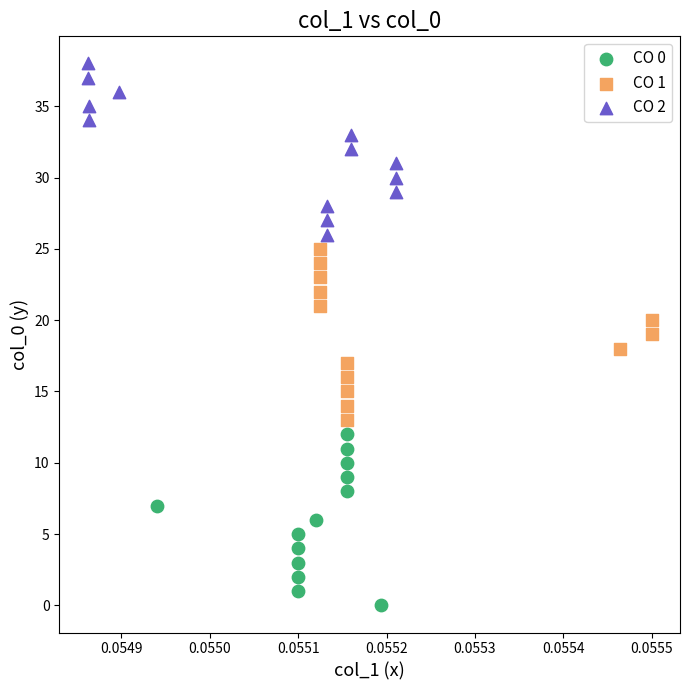

Which series contains the highest Y value?

CO 2